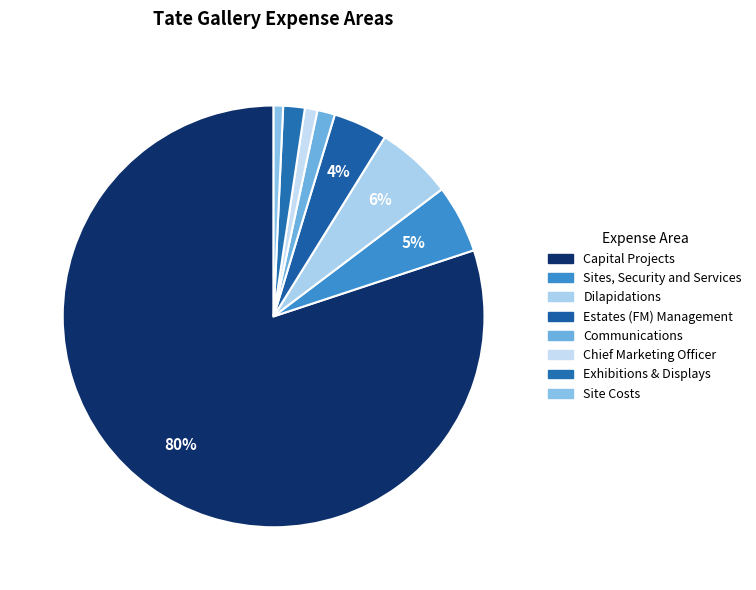

The Site Costs slice represents 1% of the pie. True or false?

True